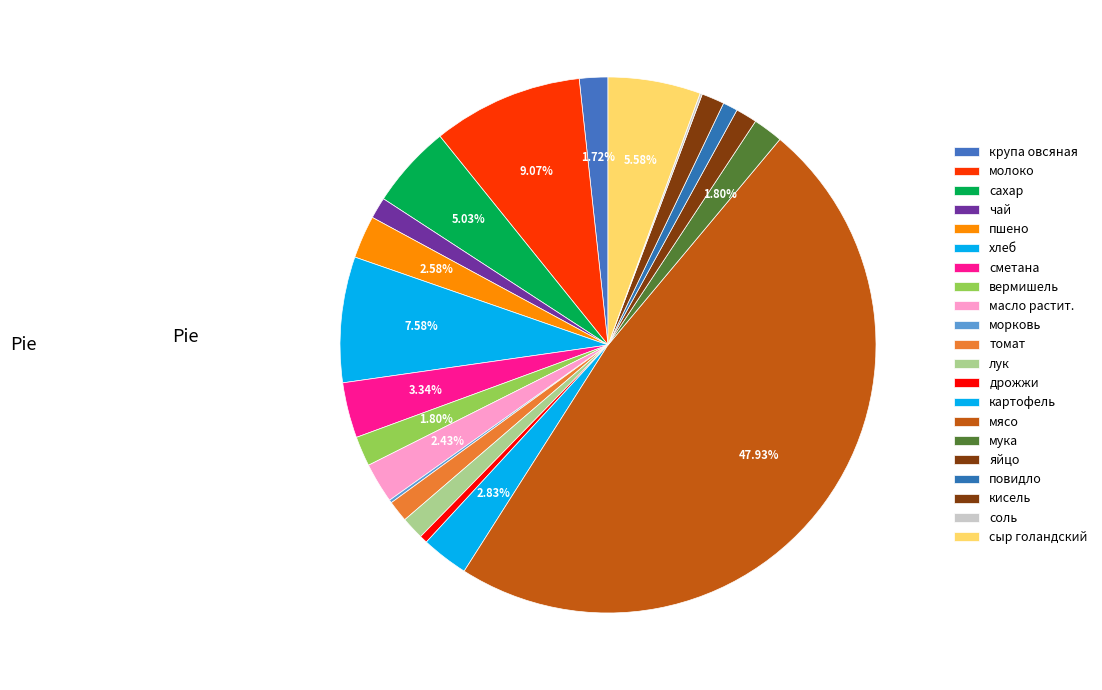

Rank the categories by value from lowest to highest.

соль, морковь, дрожжи, повидло, чай, томат, яйцо, лук, кисель, крупа овсяная, вермишель, мука, масло растит., пшено, картофель, сметана, сахар, сыр голандский, хлеб, молоко, мясо